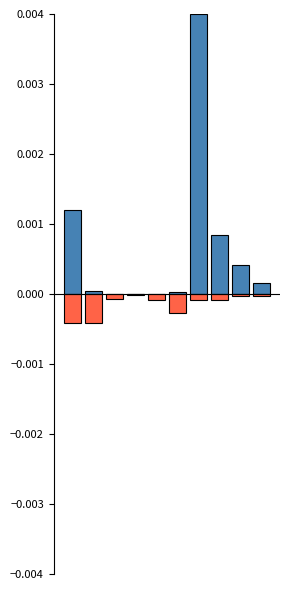

Which has a higher value, 7 or 4?

7